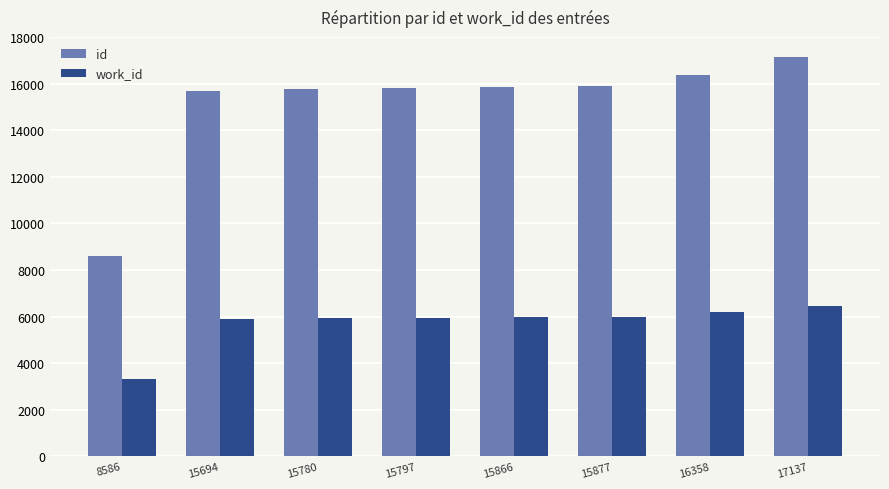

What is the difference between the maximum and second lowest values in the id series?

1443